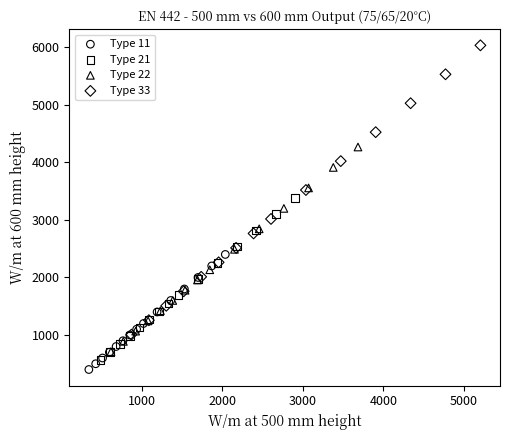

What are all the series names shown in the legend?

Type 11, Type 21, Type 22, Type 33